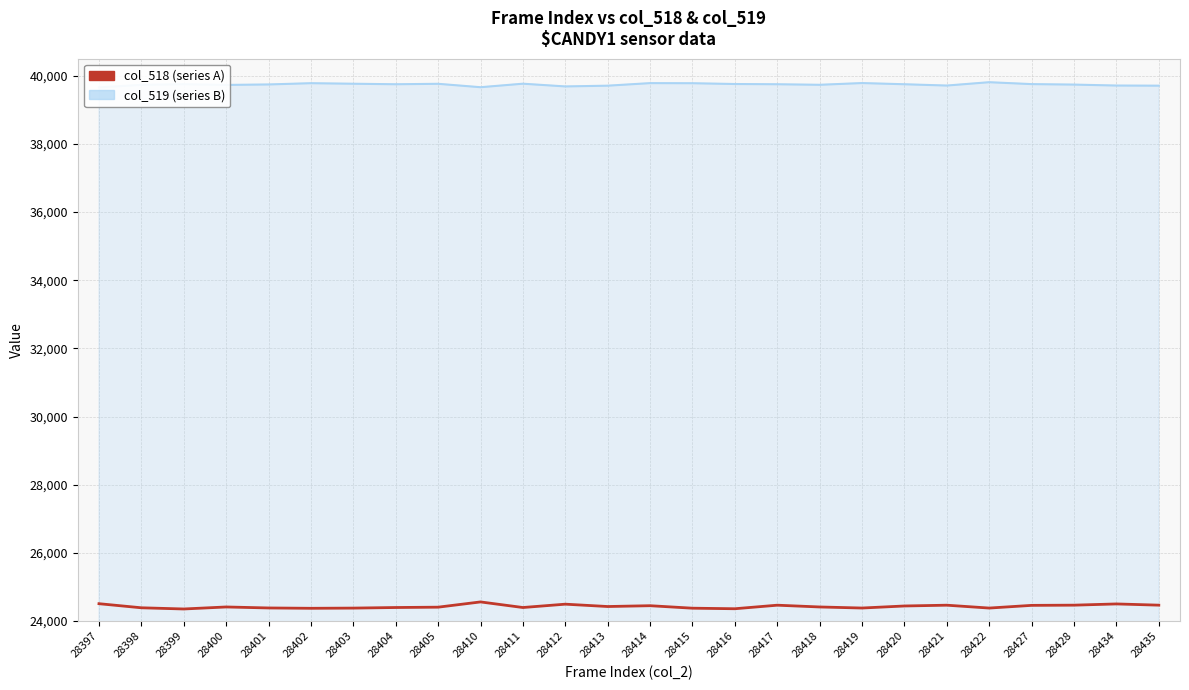

The value of col_519 at 28427 is 55671. True or false?

False